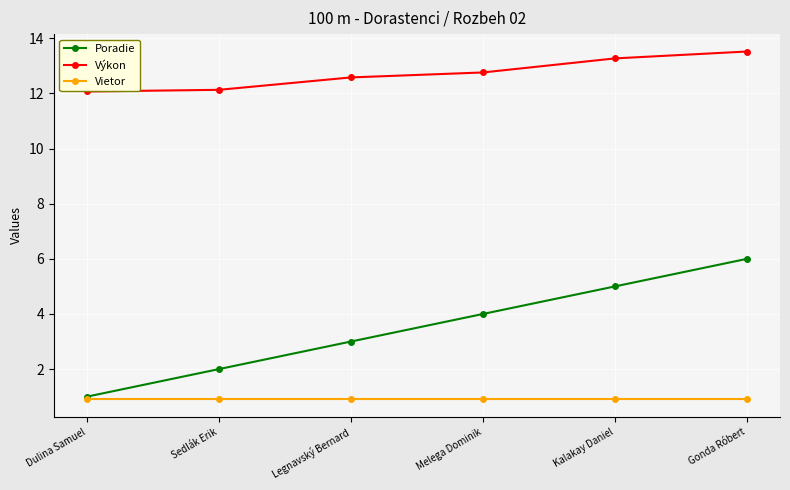

The Poradie series shows 8.1 at Kalakay Daniel. True or false?

False